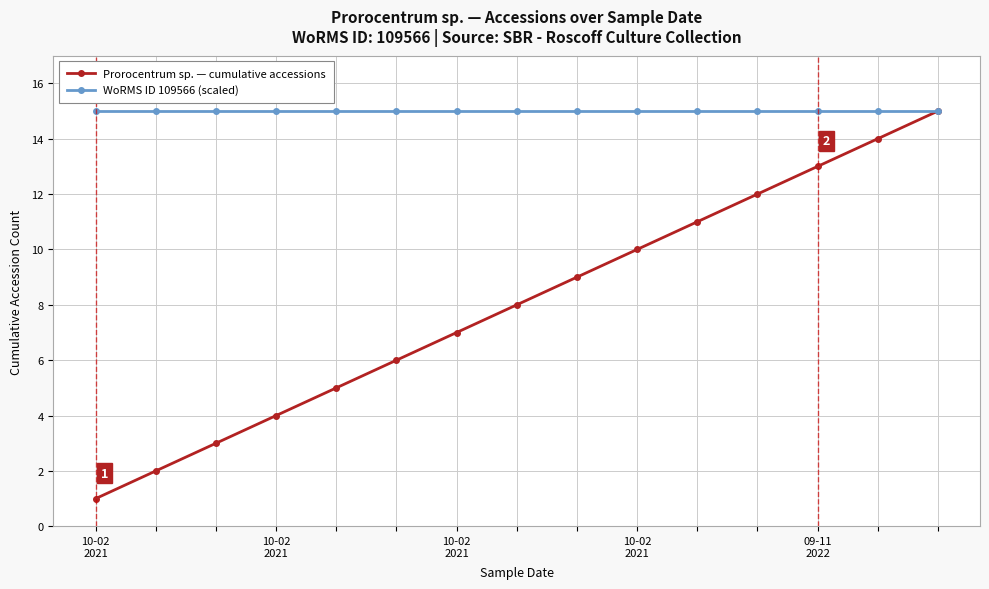

Which series has the widest spread of values?

Prorocentrum sp. — cumulative accessions